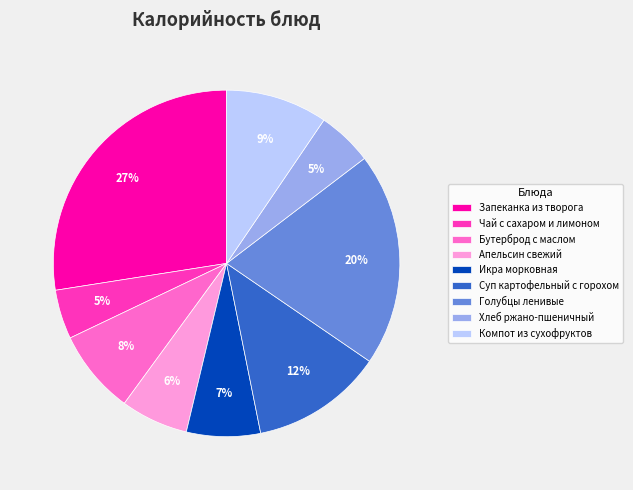

Which slice is the largest?

Запеканка из творога